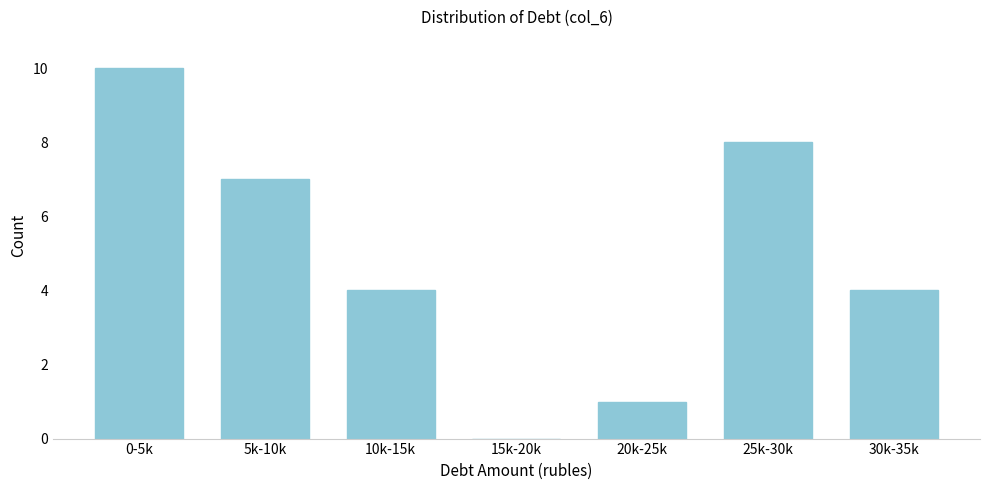

Reading left to right, what are all the values shown in this chart?

0-5k=10	5k-10k=7	10k-15k=4	15k-20k=0	20k-25k=1	25k-30k=8	30k-35k=4